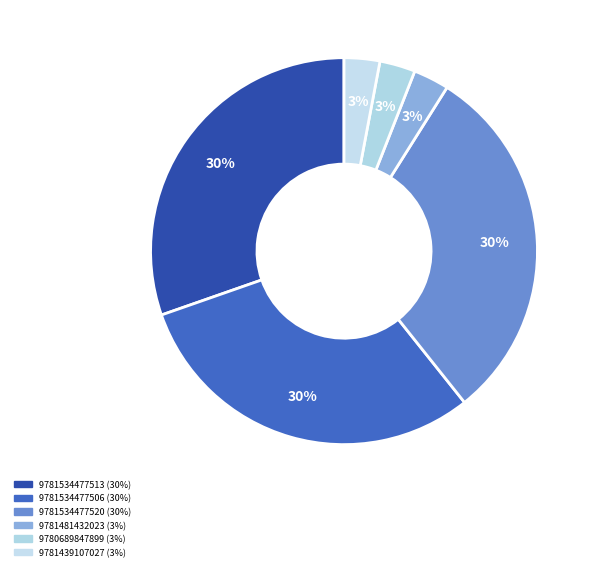

True or false: 9780689847899 accounts for 3% of the total.

True